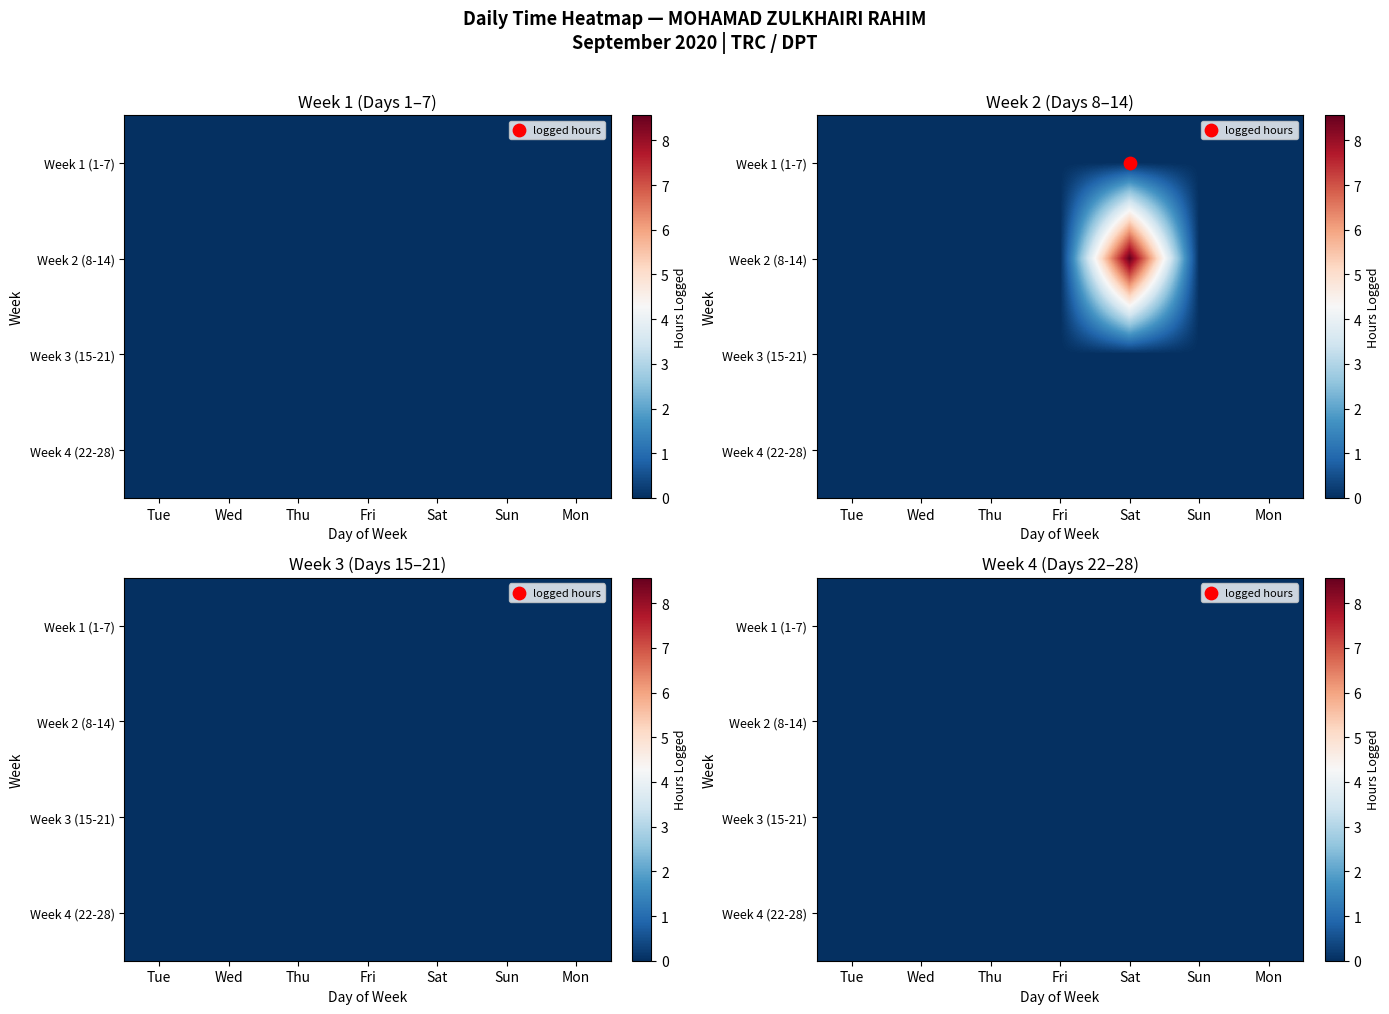

The Week 4 series shows 0.0 at Tue. True or false?

True